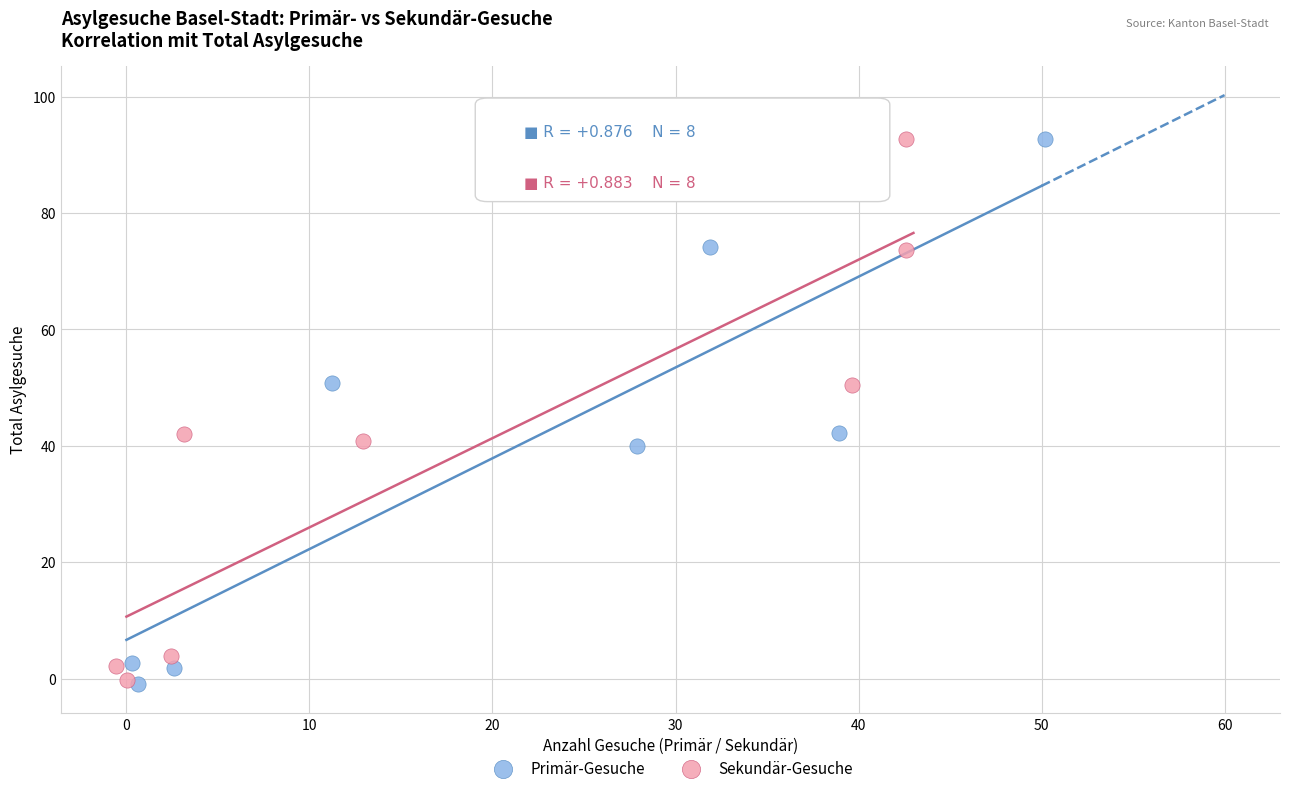

Which series has the widest spread of Y values?

Primär-Gesuche